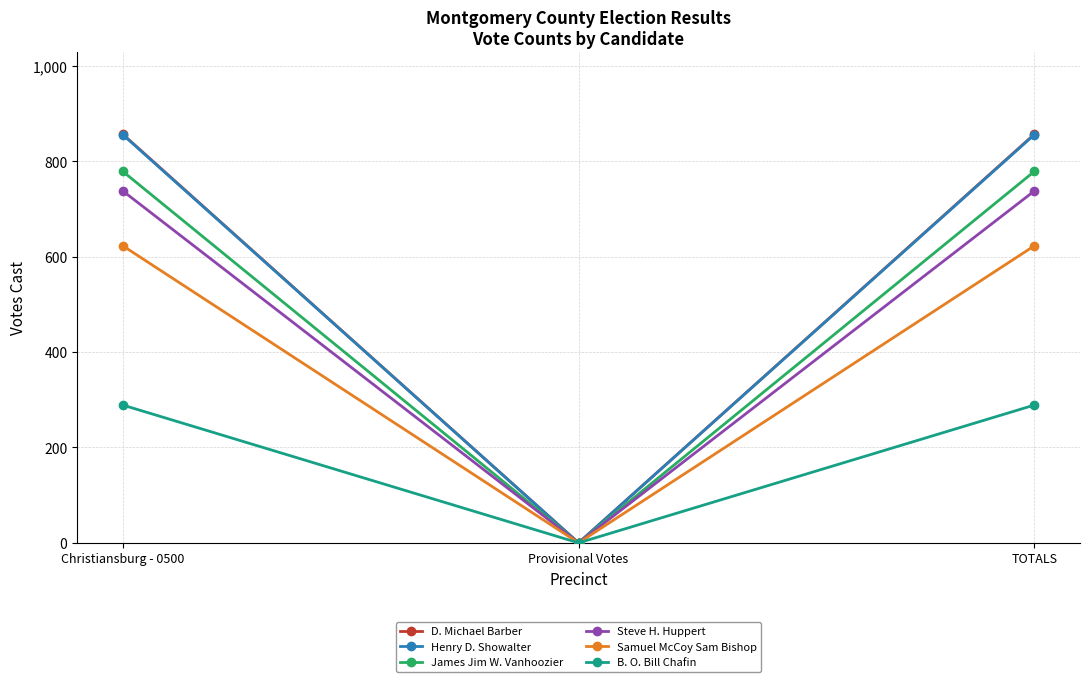

What is the difference between the maximum and minimum values in the Steve H. Huppert series?

738